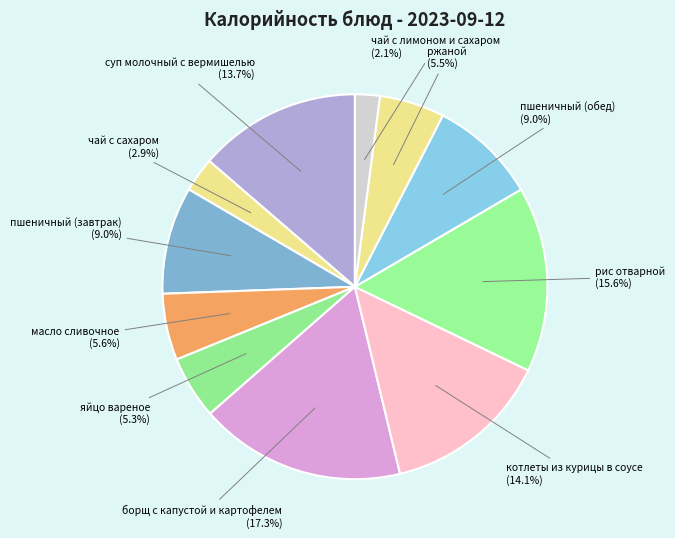

Is котлеты из курицы в соусе the majority of the pie?

No